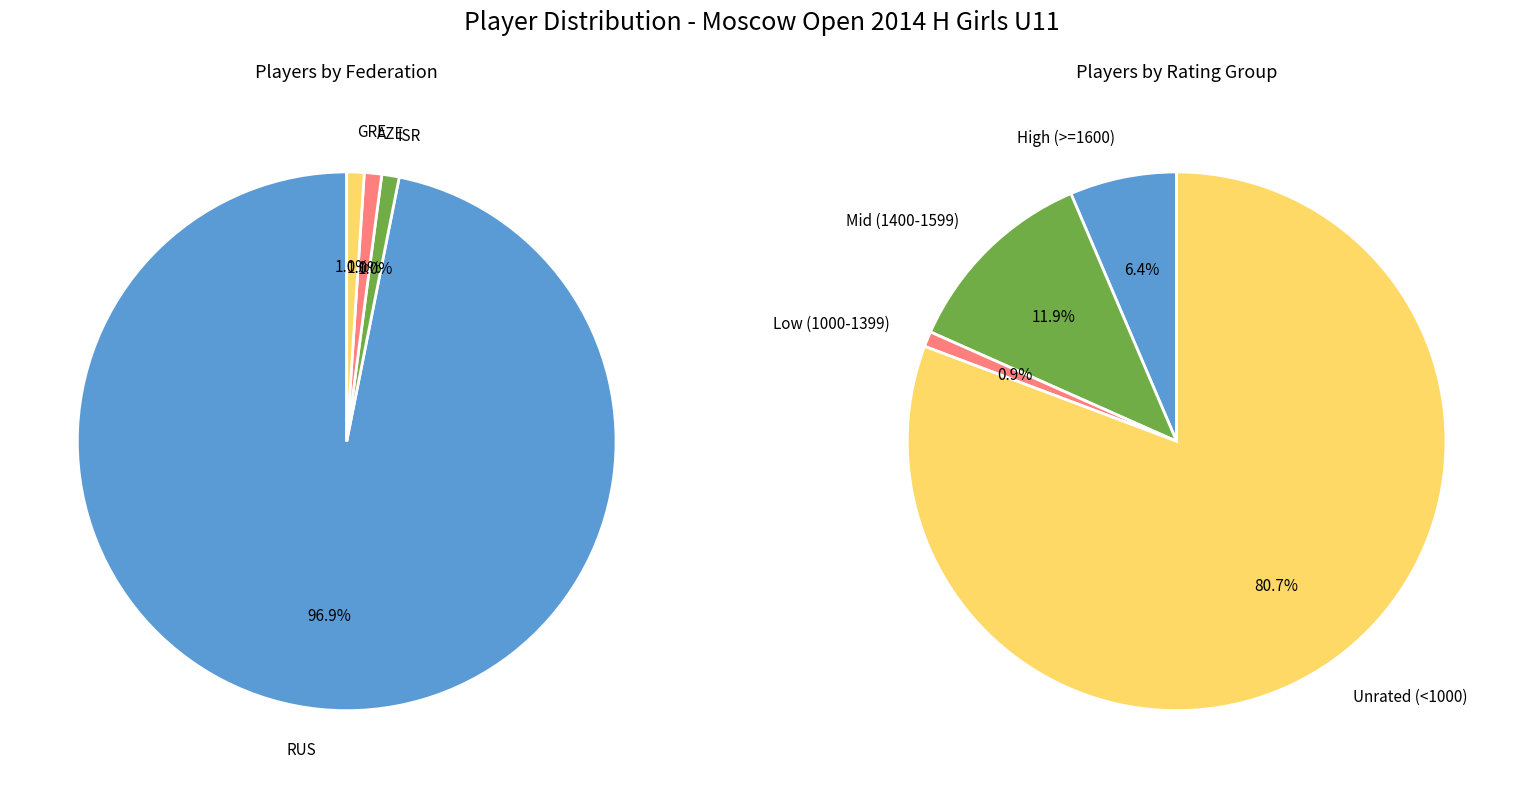

How many segments does this pie chart have?

4